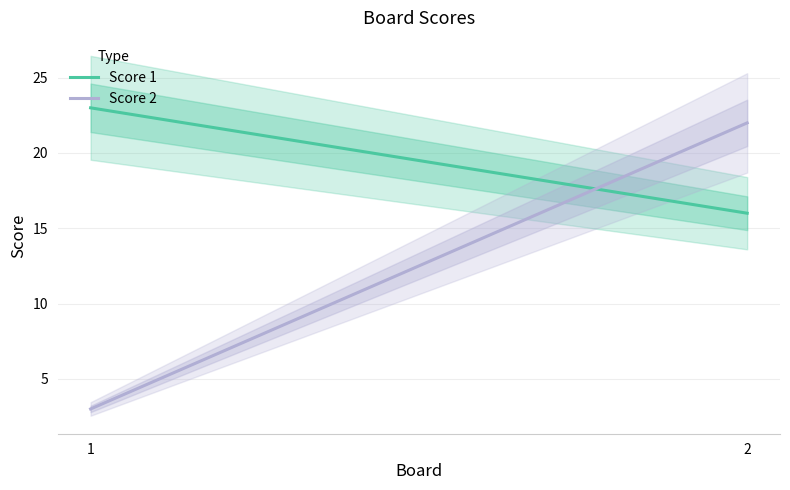

What is the difference between the maximum and minimum values in the Score 1 series?

7